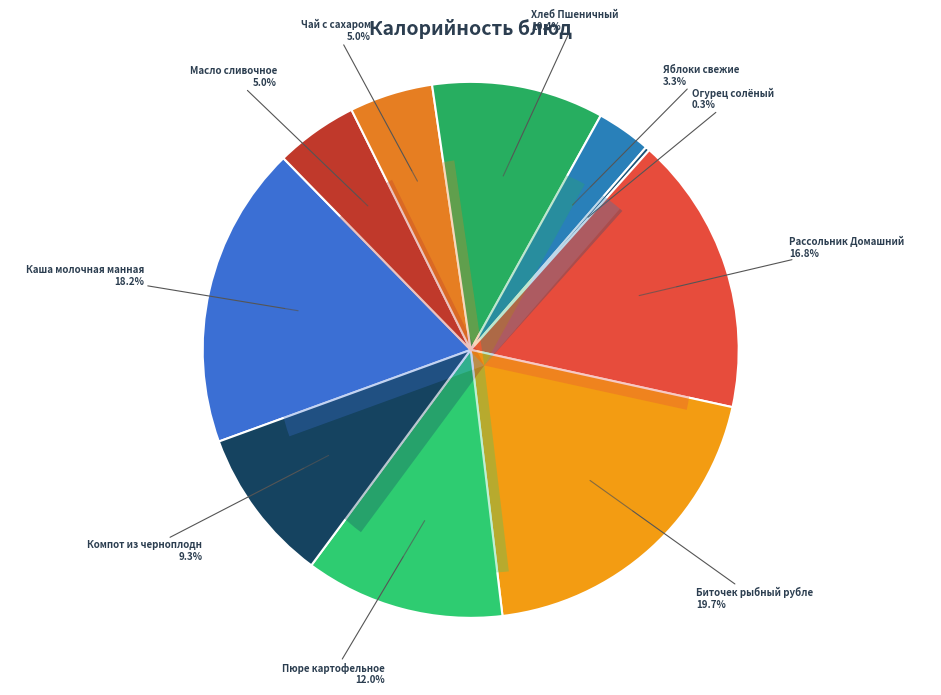

To the nearest percent, what is the combined percentage of Масло сливочное and Биточек рыбный рубленый?

25%